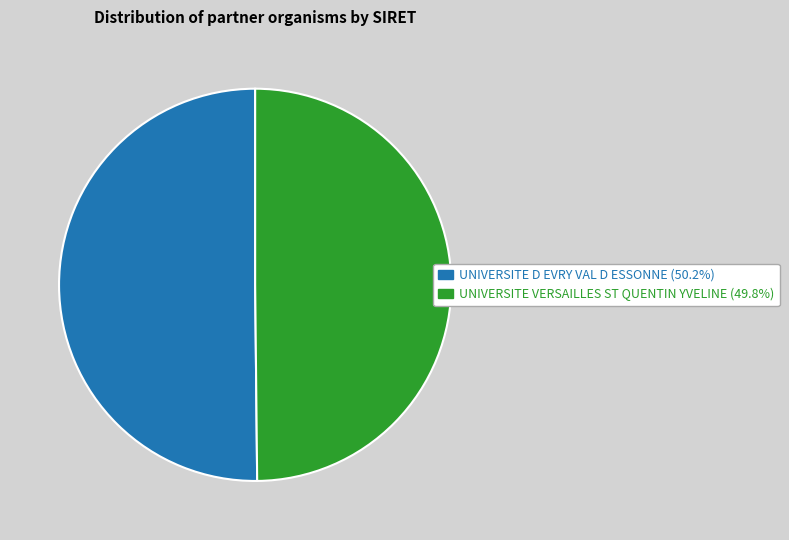

Combined, do UNIVERSITE D EVRY VAL D ESSONNE (50.2%) and UNIVERSITE VERSAILLES ST QUENTIN YVELINE (49.8%) account for over 50%?

Yes